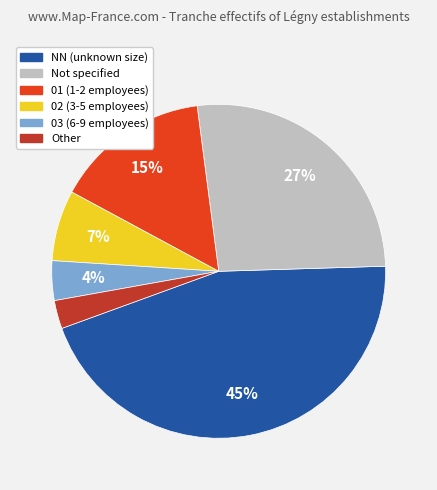

Does any single category account for the majority?

No